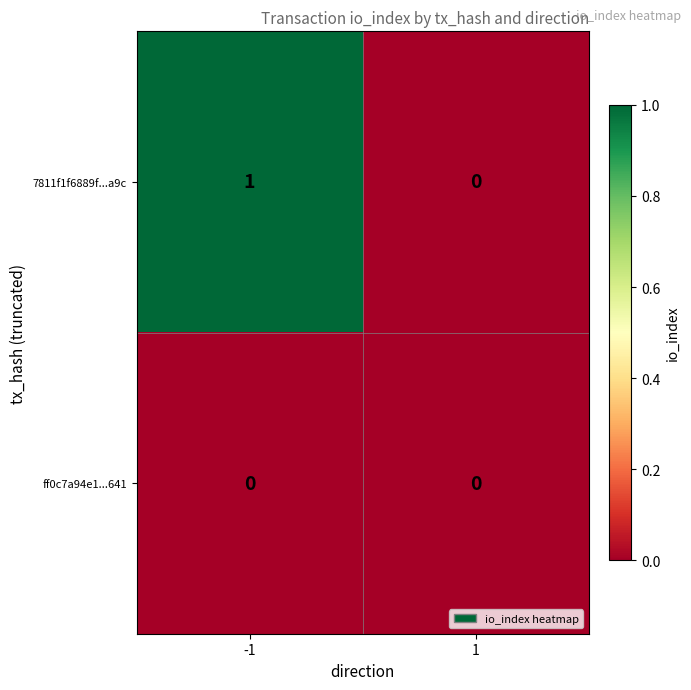

Reading left to right, list all the values displayed in this chart.

7811f1f6889f...a9c: 1	0
ff0c7a94e1...641: 0	0